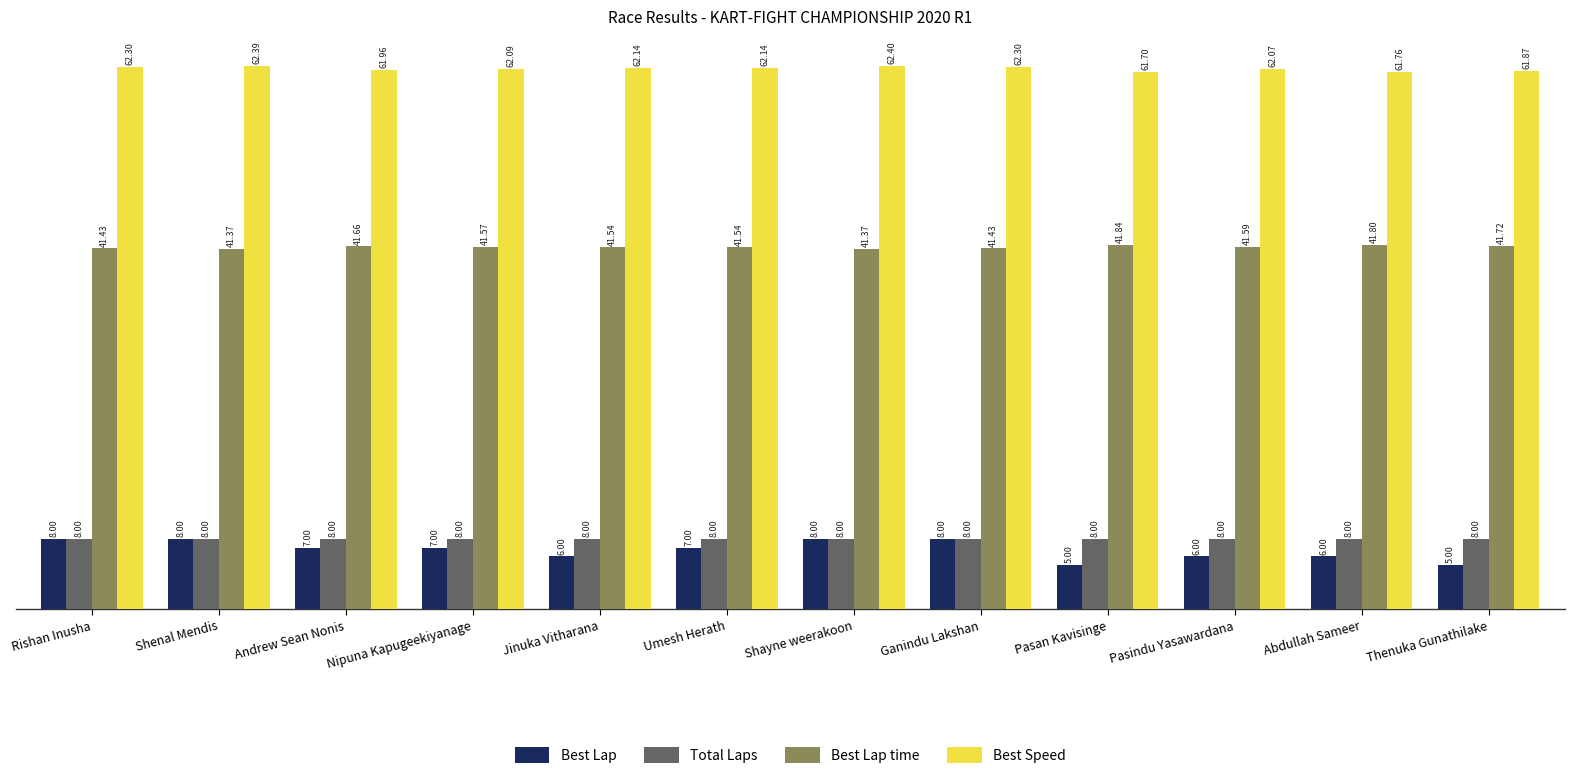

How many bars are there in each group?

4